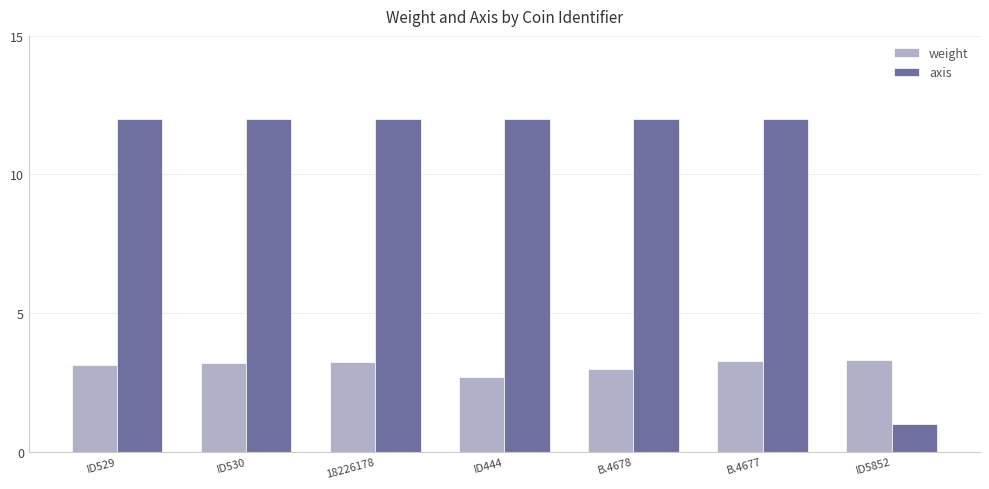

How many data points does each series have?

7